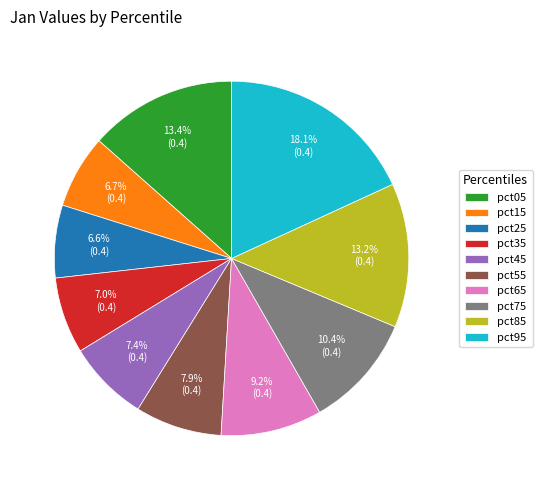

What is the largest slice in the pie chart?

pct95